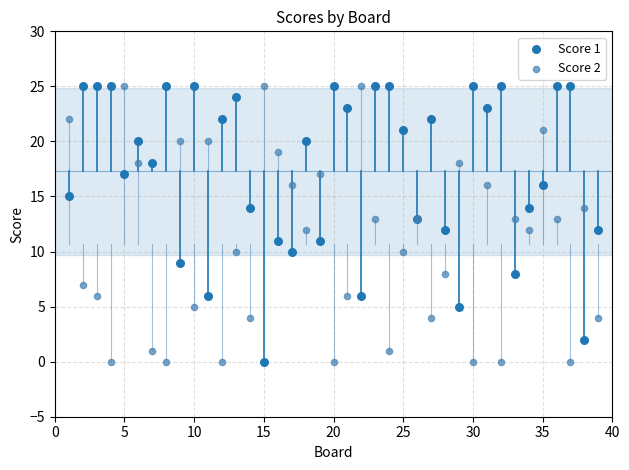

What is the X range (max minus min) for the scatter plot?

38